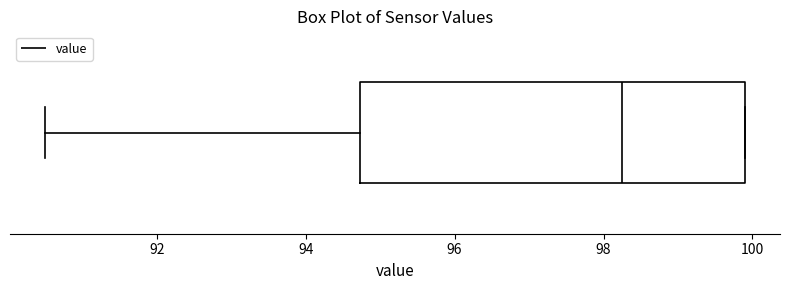

Read this box plot against the x-axis: the position of the median line, the range covered by the box, and the ends of both whiskers. The values are not printed on the chart, so give them approximately, as read against the axis.

median 98.2, box 94.8 to 100.0, whiskers 90.6 to 100.0